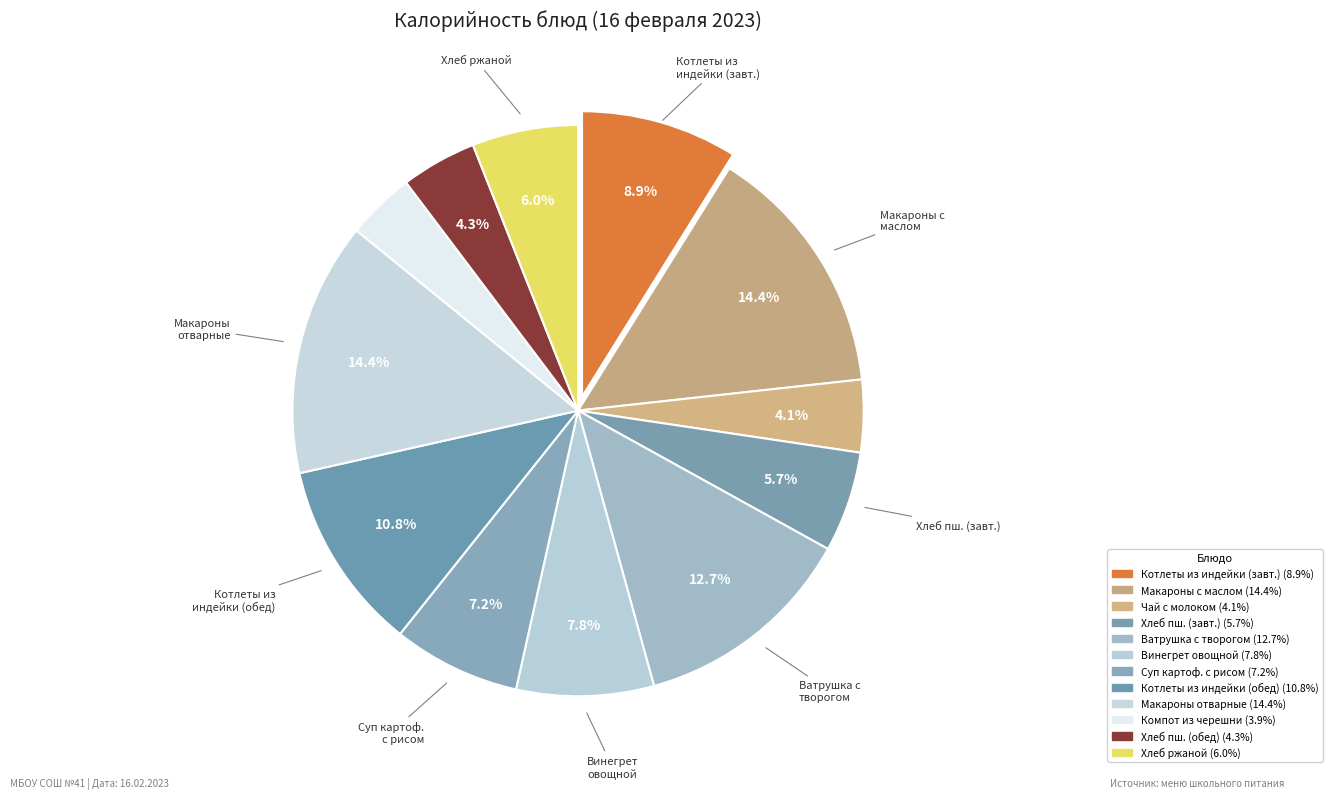

Rank the categories by value from lowest to highest.

Компот из черешни свежемороженной, Чай с молоком, Хлеб пшеничный (обед), Хлеб пшеничный (завтрак), Хлеб ржаной, Суп картофельный с рисом и сметаной, Винегрет овощной, Котлеты из индейки, Котлеты из индейки с соусом томатным, Ватрушка с творогом, Макароны отварные с маслом сливочным, Макароны отварные